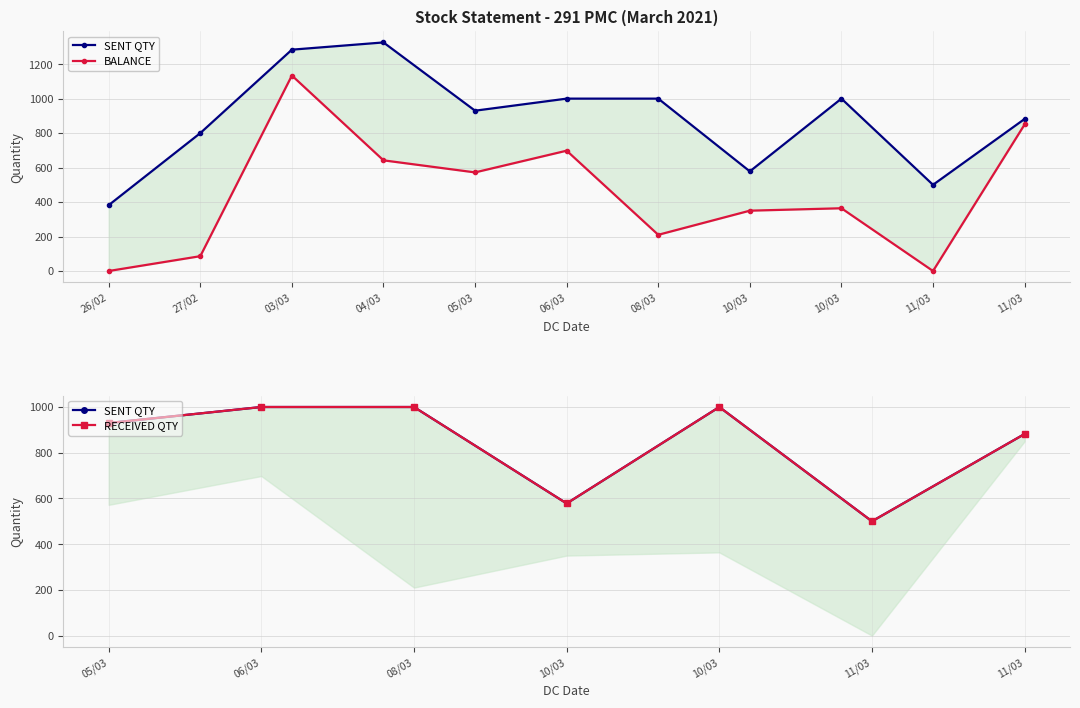

The SENT QTY series shows 382 at 26/02. True or false?

True